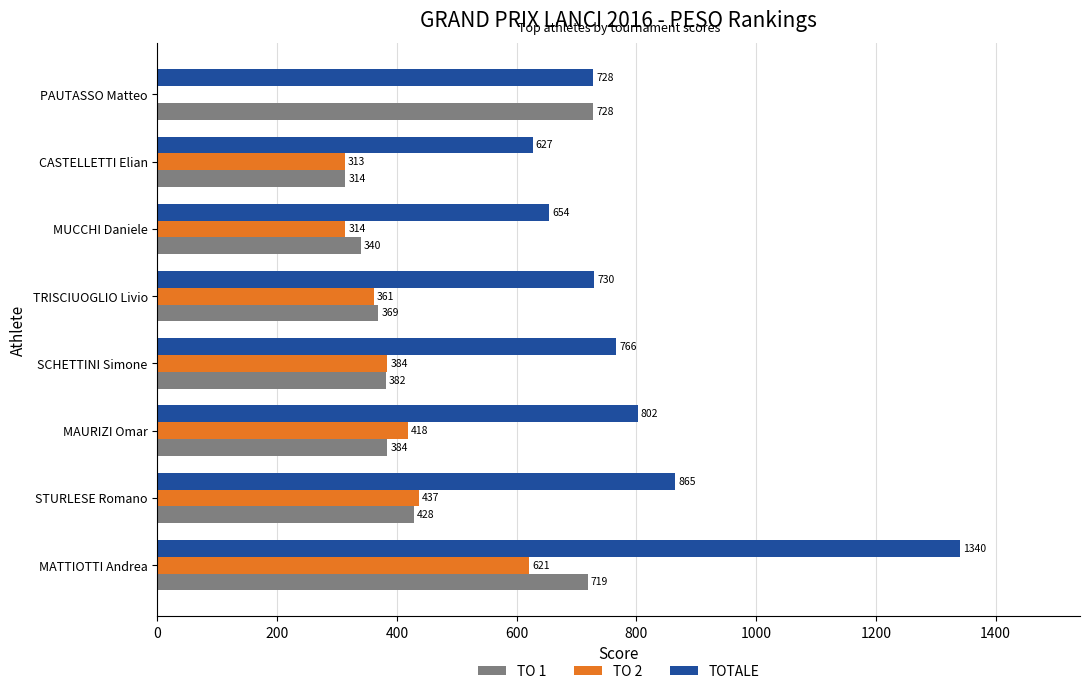

At which label is TOTALE closest to 983?

STURLESE Romano